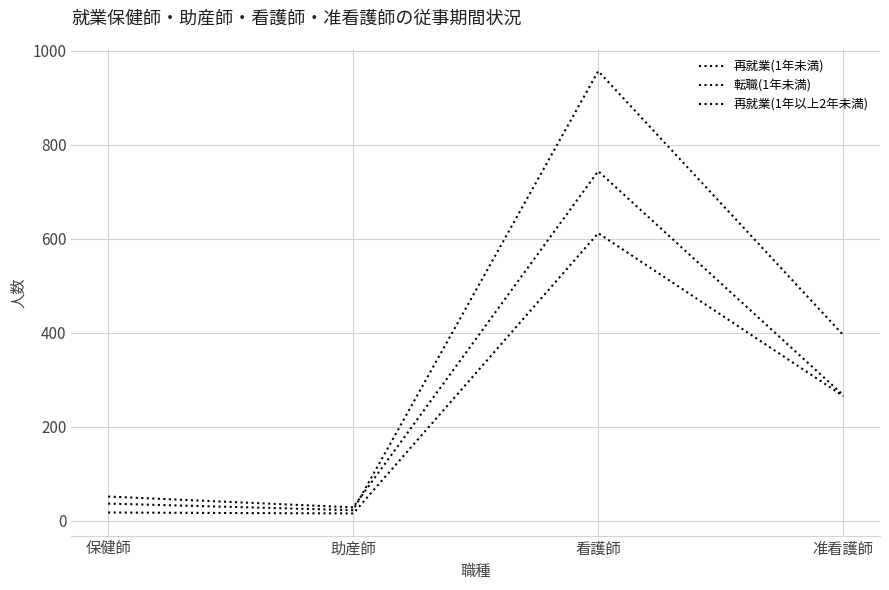

Count the number of data series in this chart.

3